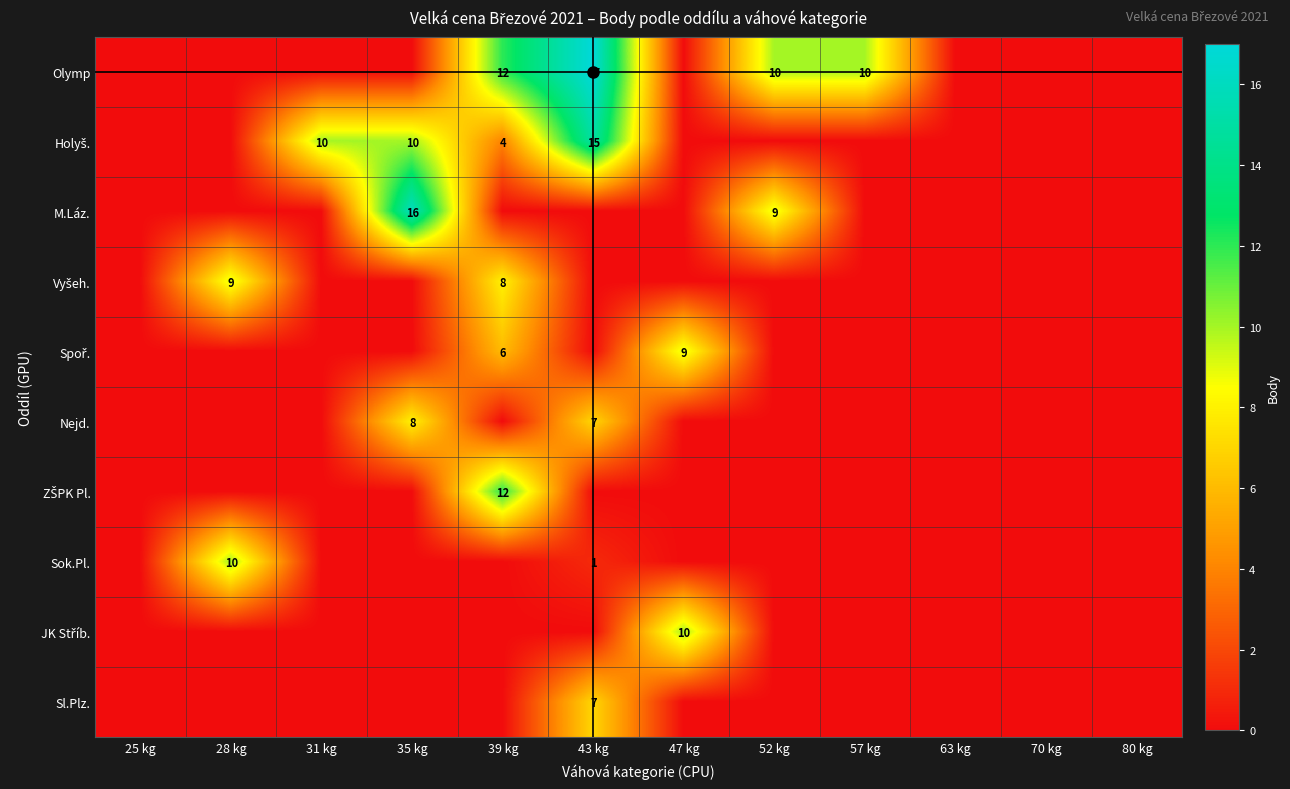

How many values in Holyš. are above zero?

4